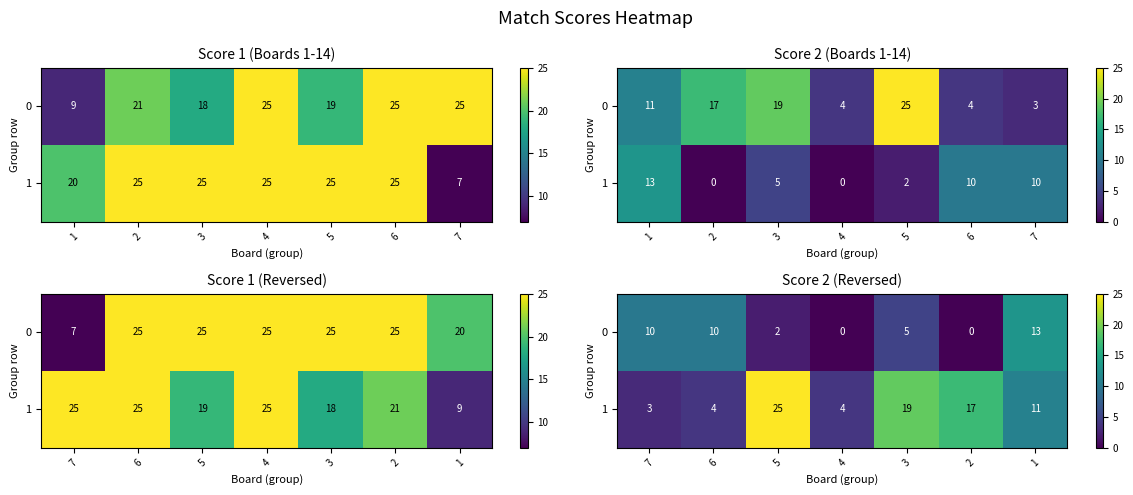

What is the difference between the maximum and minimum values in the 1 series?

22